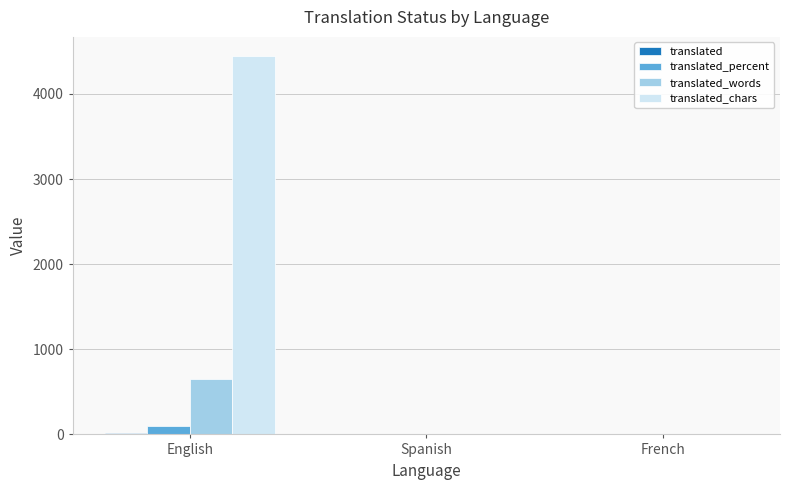

At which category is the sum across all series the highest?

English